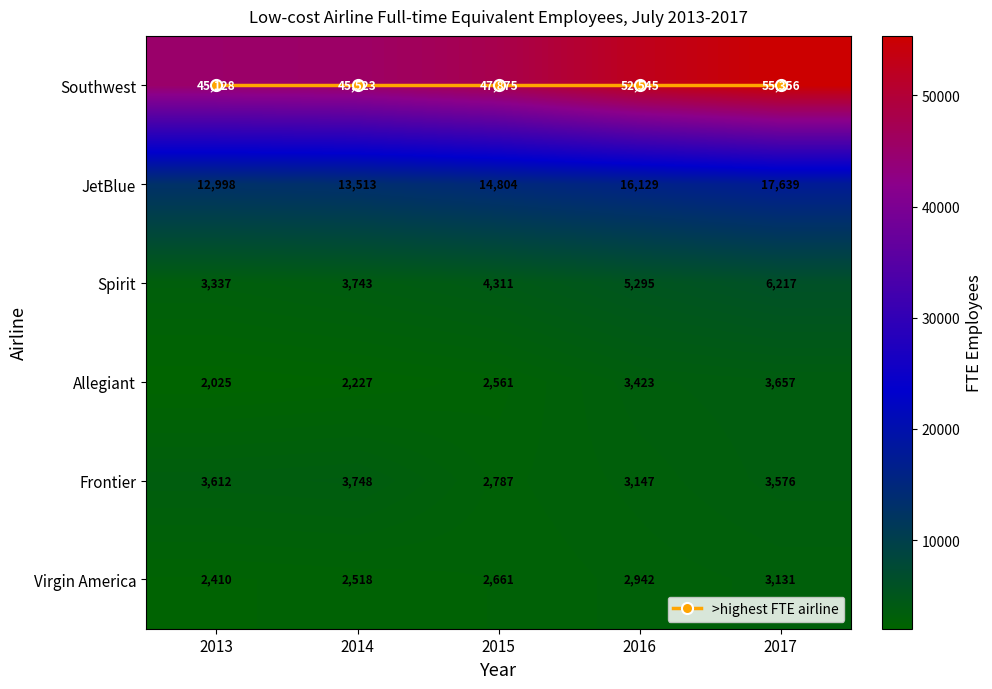

What is the difference between the Virgin America values at 2014 and 2013?

108